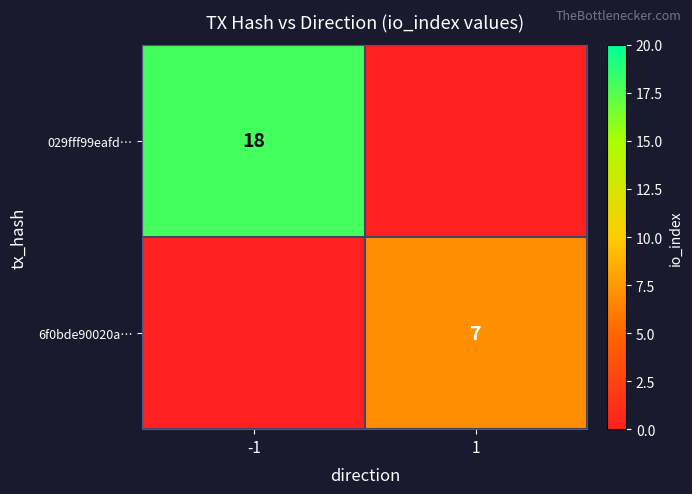

The value of 029fff99eafd… at -1 is 24. True or false?

False